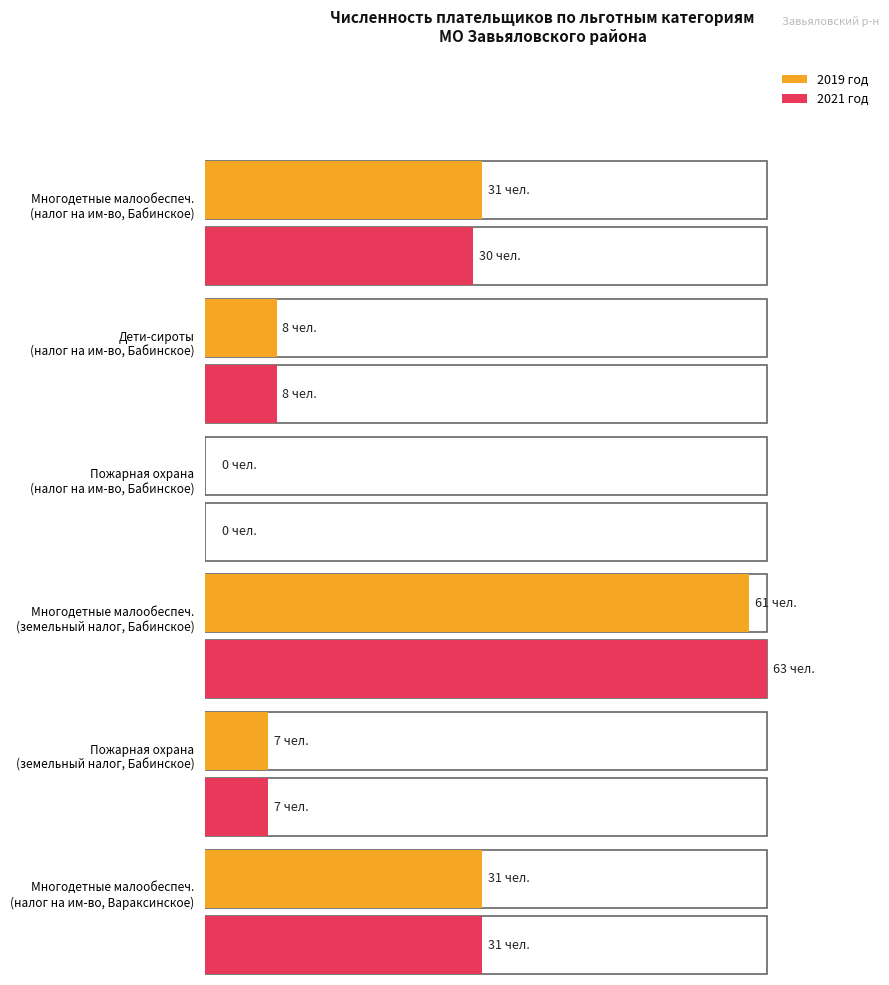

Is it true that 2019 год (плательщики) equals 85 at 4?

False